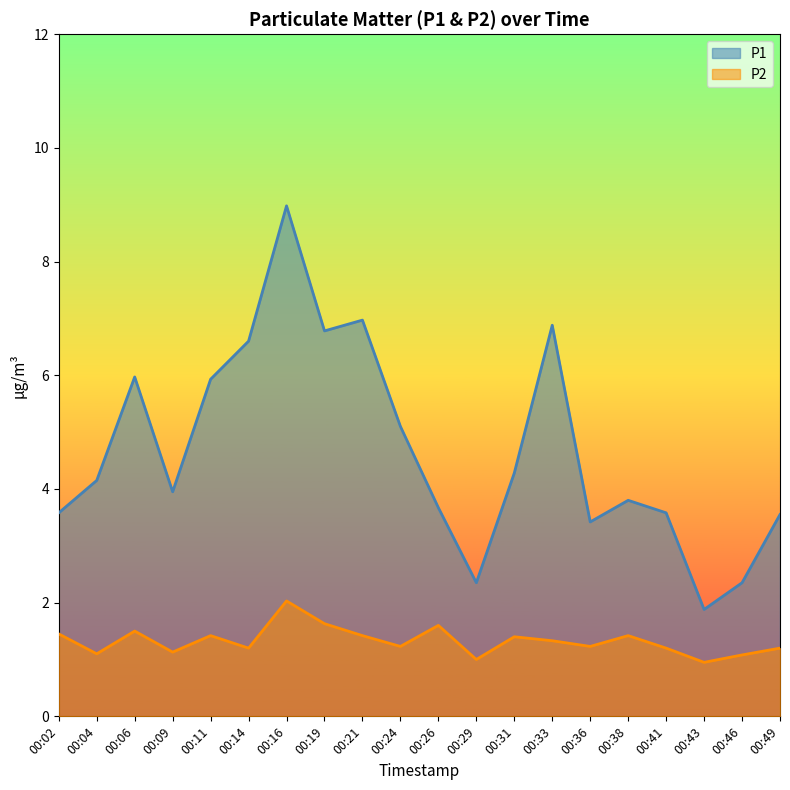

What is the value of the P2 point at the 12th from the left?

1.0